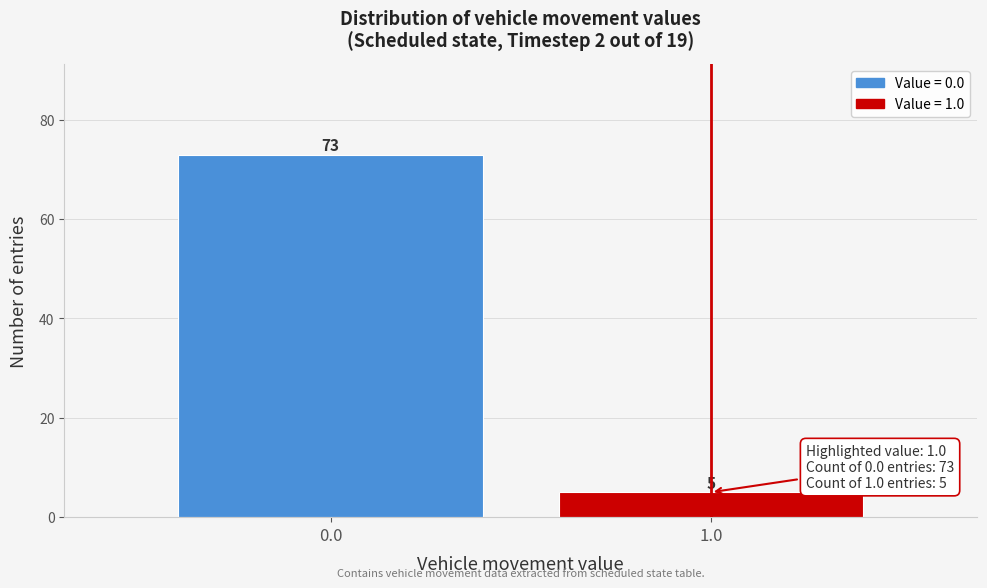

Reading right to left, what are all the values shown in this chart?

1.0=5	0.0=73